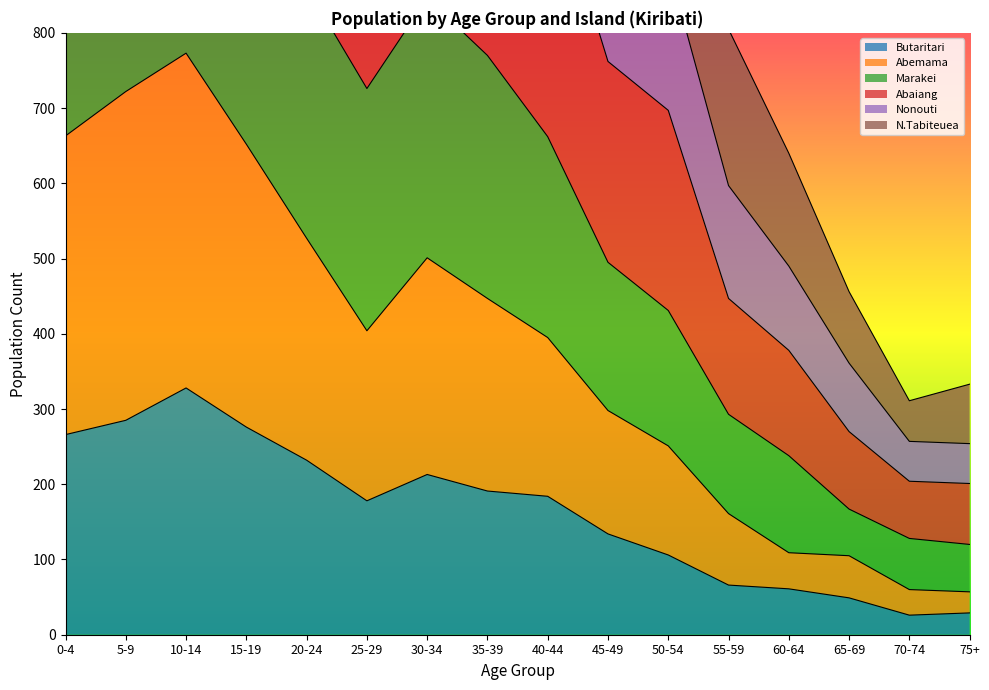

What is the label of the 15th point from the right?

5-9